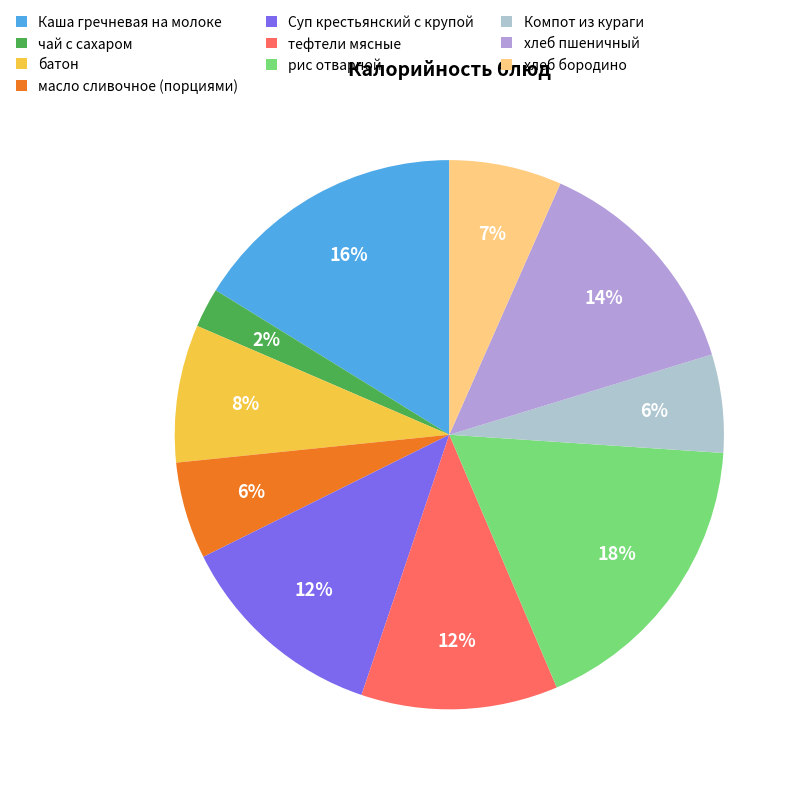

To the nearest percent, what portion does хлеб бородино represent?

7%